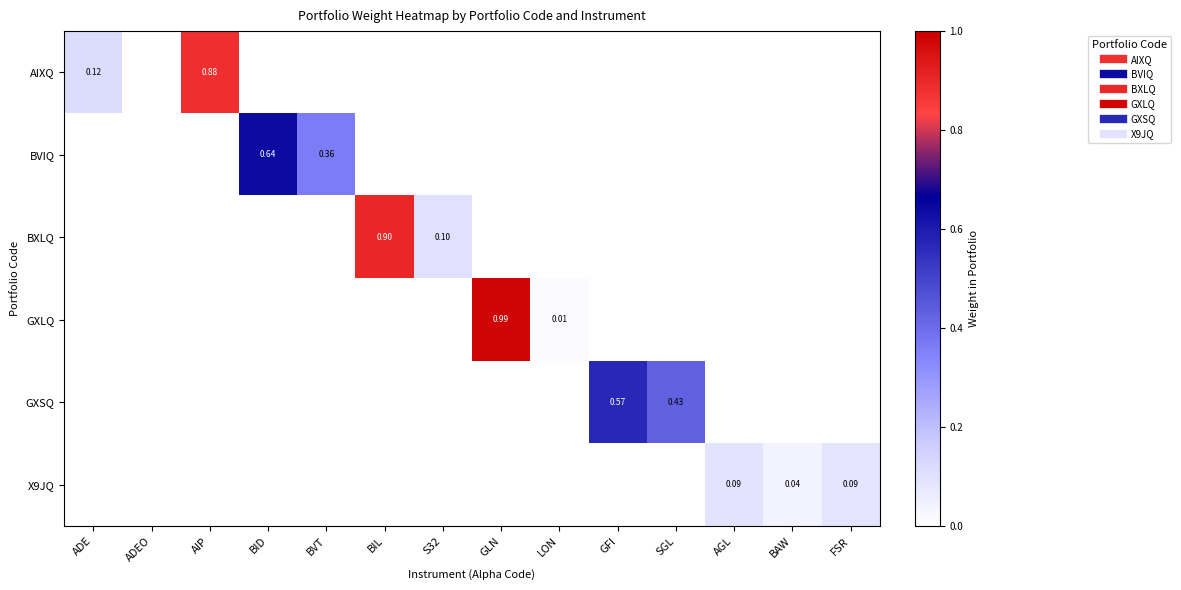

Which series changed the most between BID and S32?

BVIQ